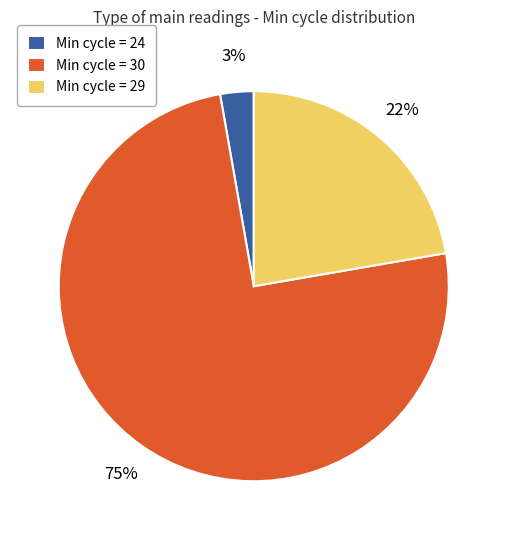

Which has a higher value, Min cycle = 30 or Min cycle = 29?

Min cycle = 30